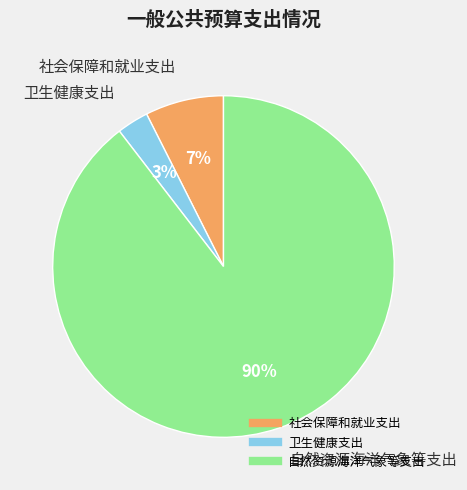

Is there a majority slice in this chart?

Yes